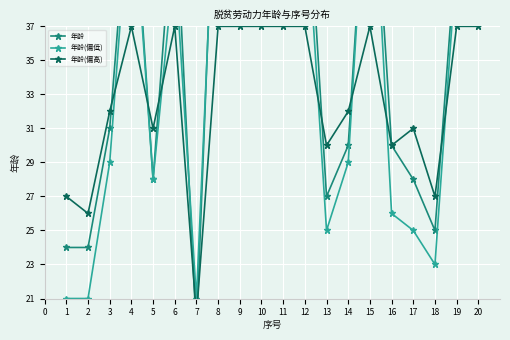

In 年龄(偏高), how many points are higher than both neighbors (excluding endpoints)?

4